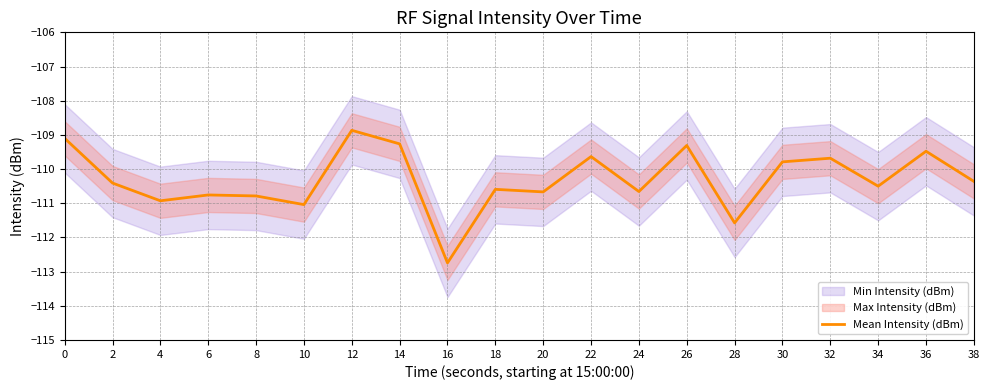

Reading left to right, transcribe all the data shown in this chart.

0=-109.1	2=-110.4	4=-110.9	6=-110.8	8=-110.8	10=-111.0	12=-108.9	14=-109.3	16=-112.7	18=-110.6	20=-110.7	22=-109.6	24=-110.7	26=-109.3	28=-111.6	30=-109.8	32=-109.7	34=-110.5	36=-109.5	38=-110.4